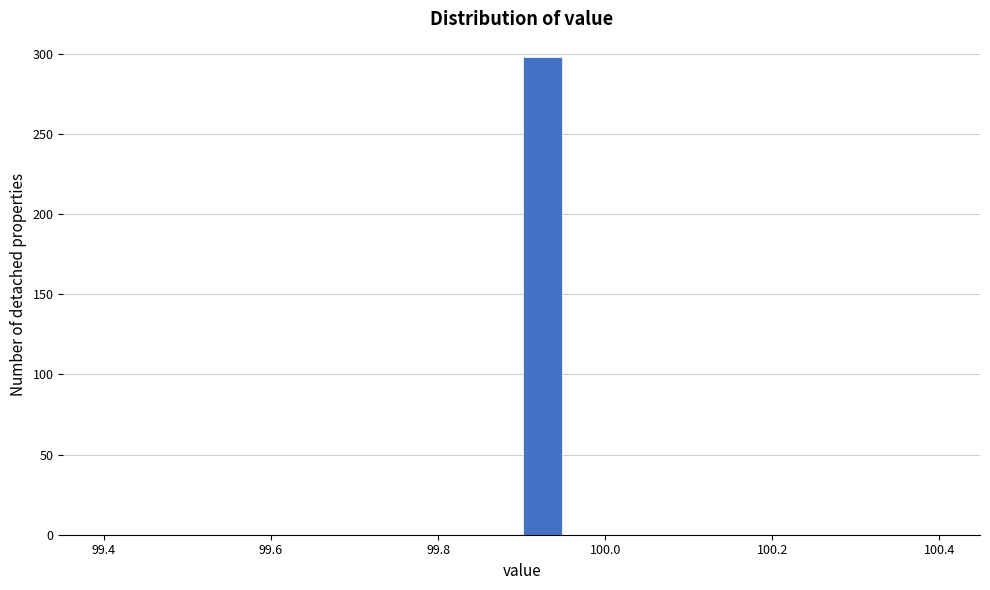

Around what value on the x-axis is the tallest bar? Give the approximate position of its centre, as read against the axis.

99.92